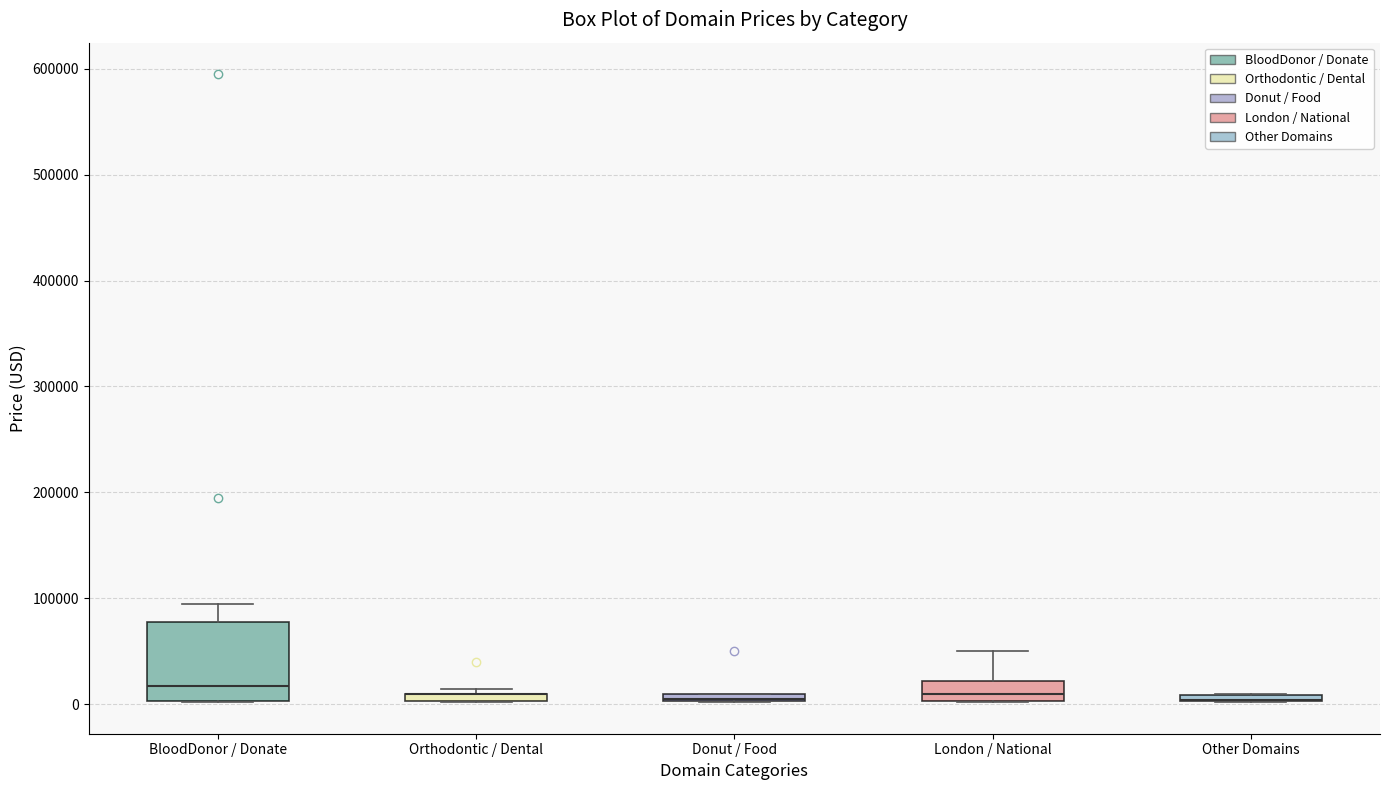

Where is the lower edge of the box for Other Domains on the y-axis? The values are not printed on the chart, so give them approximately, as read against the axis.

0